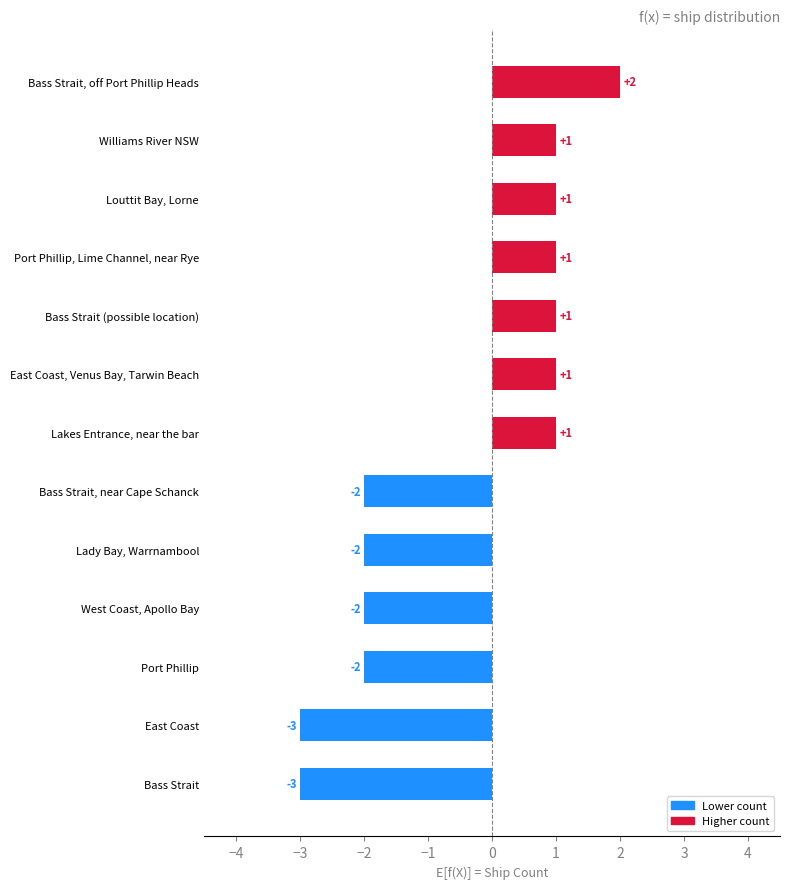

Is it true that the value at Bass Strait, off Port Phillip Heads is 2?

True